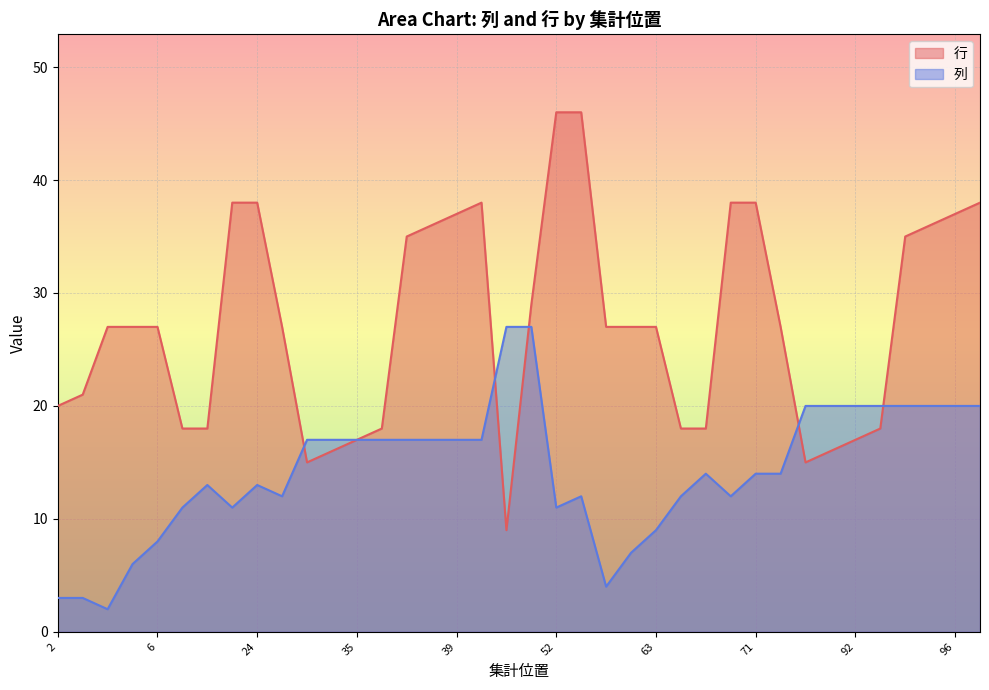

What is the sum of all 行 values?

1035